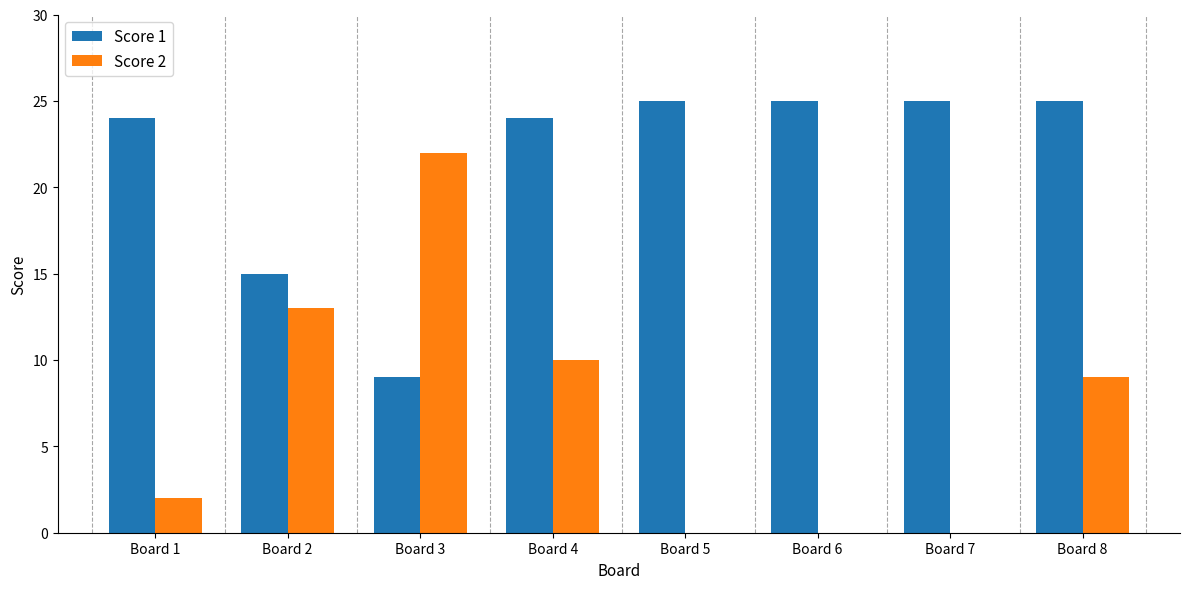

What is the maximum value shown in the chart?

25